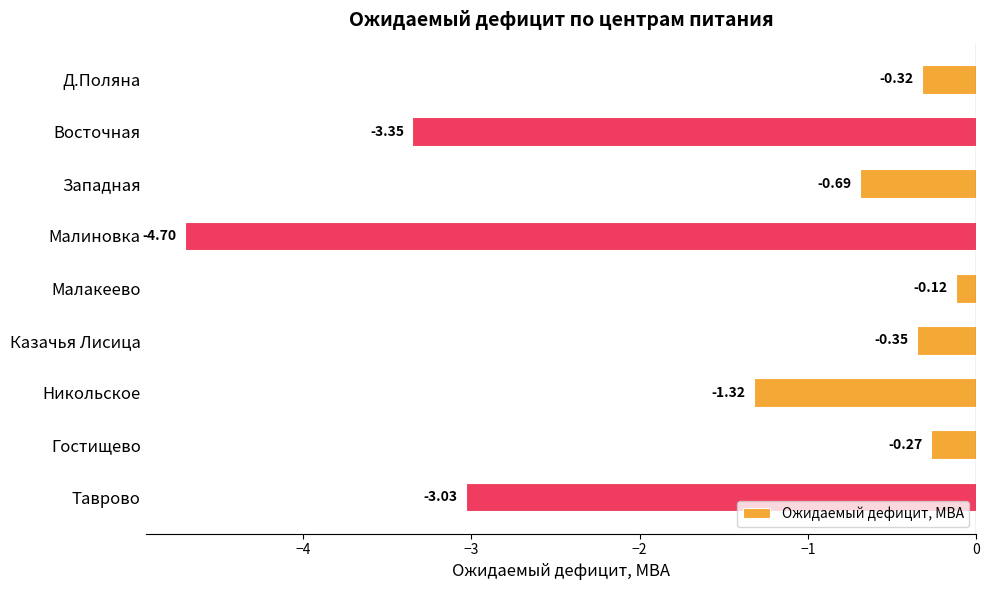

What is the difference between the maximum and minimum values?

4.6